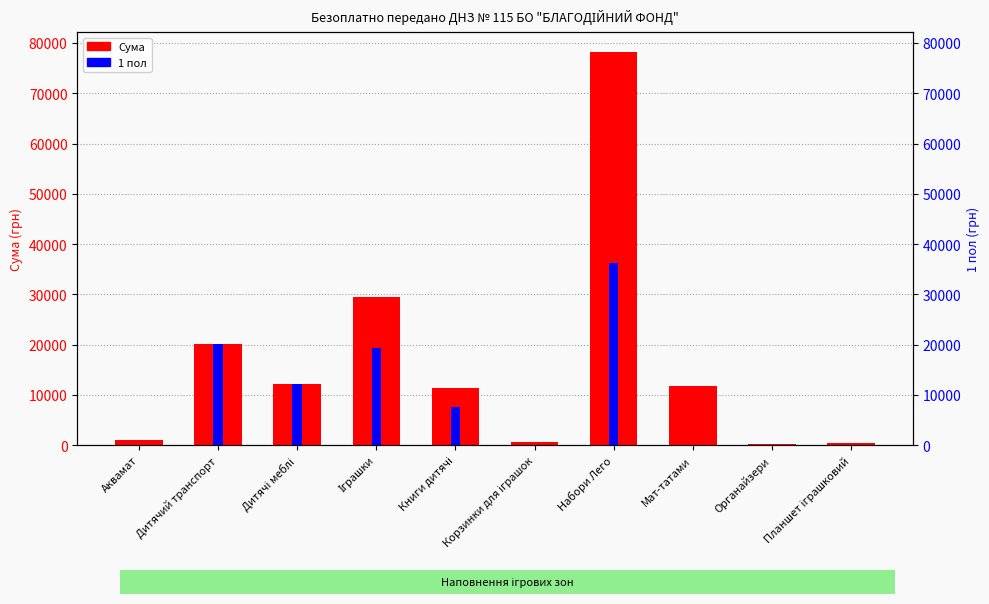

Where is 1 пол nearest to the value 18088?

Іграшки